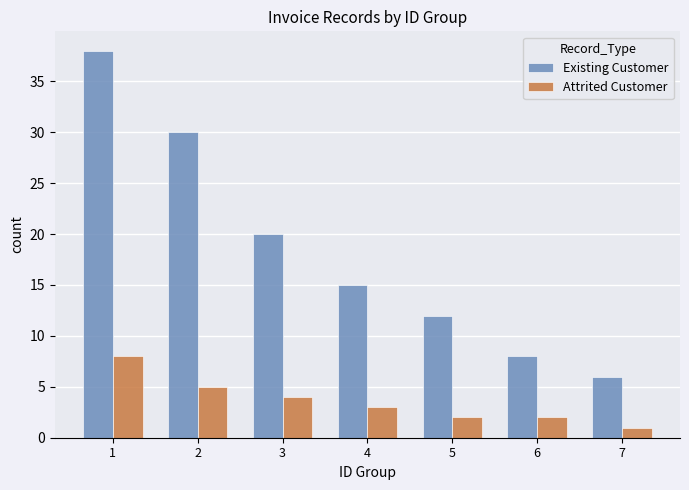

What is the highest value of the Attrited Customer series?

8